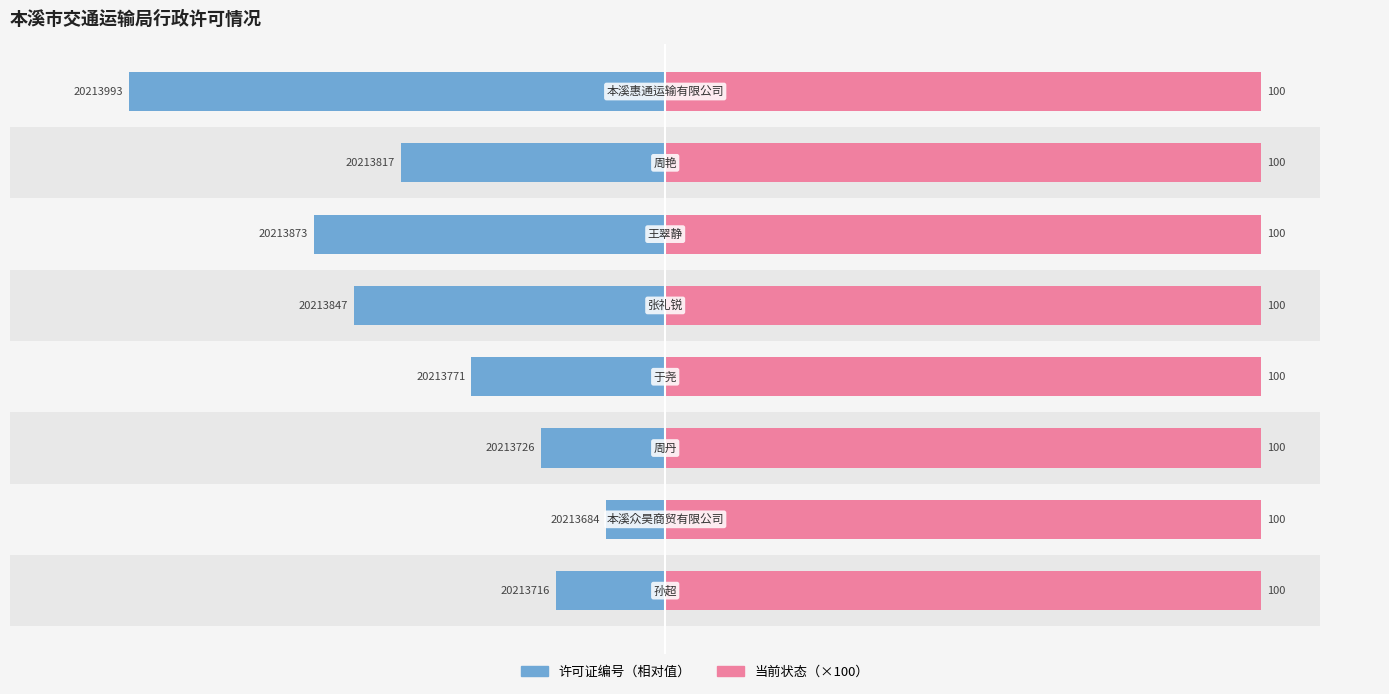

How many values in the 许可证编号（相对值） series exceed -32?

3